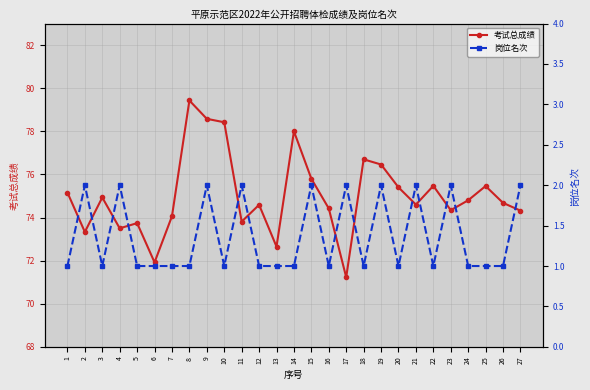

At how many categories does at least one series exceed 64?

27